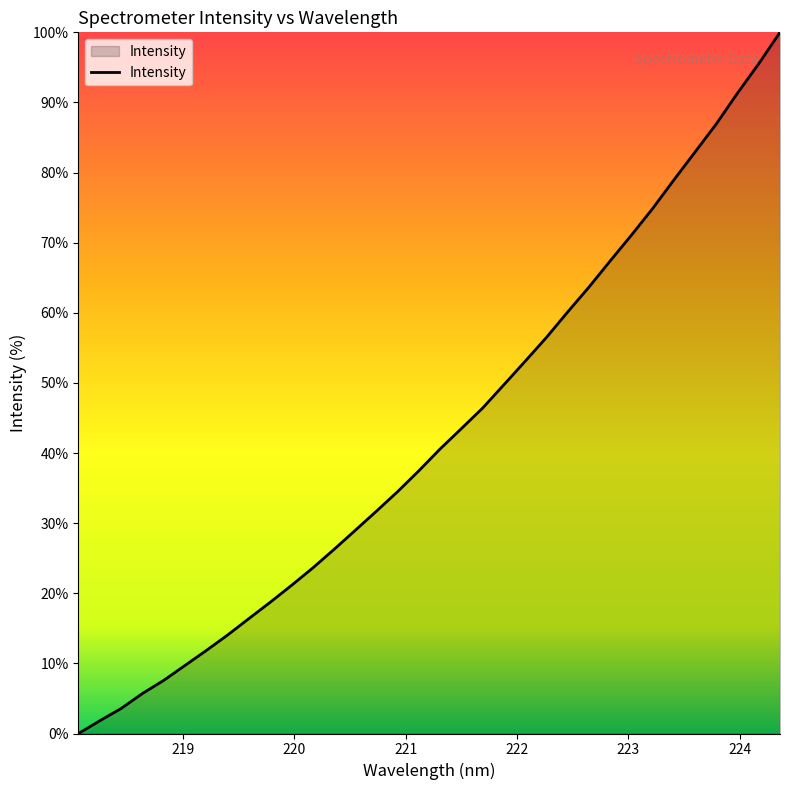

Reading right to left, transcribe all the data shown in this chart.

224.3616=100.0	224.1709=95.5	223.9802=91.3	223.7895=86.9	223.5987=82.9	223.408=78.9	223.2172=74.9	223.0264=71.1	222.8355=67.4	222.6447=63.7	222.4538=60.1	222.263=56.5	222.0721=53.1	221.8812=49.7	221.6902=46.4	221.4993=43.5	221.3083=40.6	221.1174=37.5	220.9264=34.5	220.7354=31.7	220.5444=29.0	220.3533=26.2	220.1623=23.6	219.9712=21.1	219.7801=18.7	219.589=16.4	219.3979=14.0	219.2067=11.8	219.0156=9.7	218.8244=7.6	218.6332=5.7	218.442=3.6	218.2508=1.8	218.0596=0.0